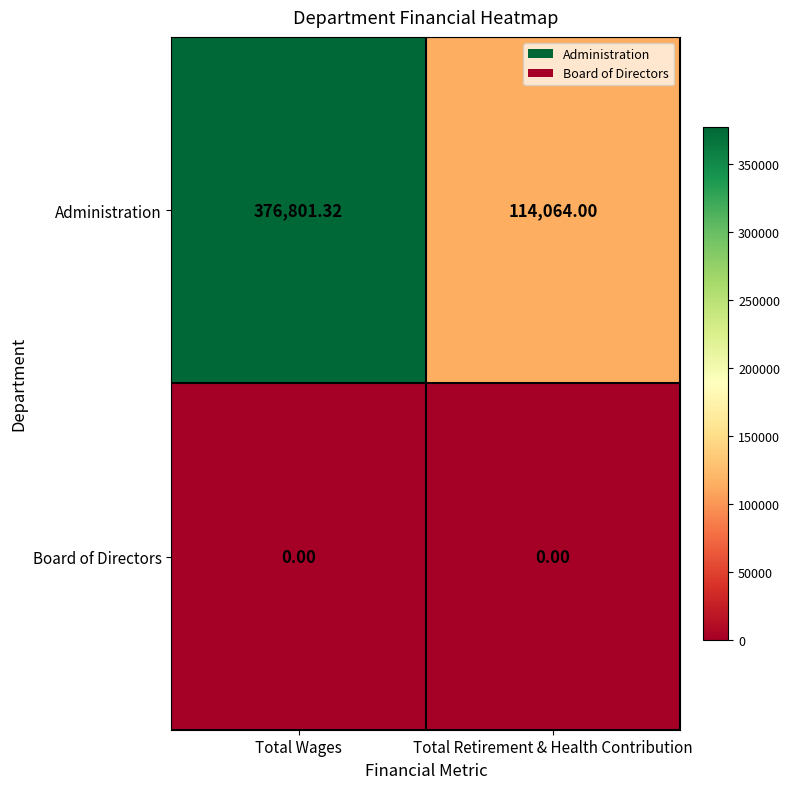

Rank the categories by Administration value from lowest to highest.

Total Retirement & Health Contribution, Total Wages